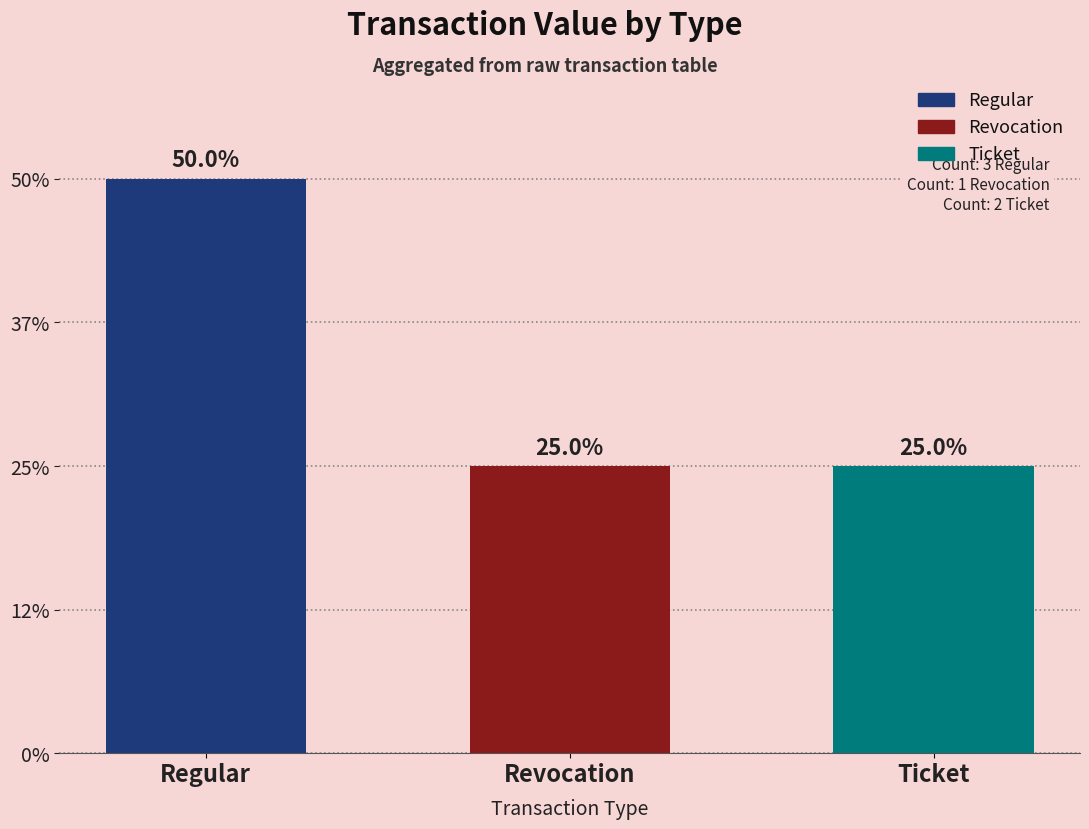

What is the label of the 2nd bar from the right?

Revocation